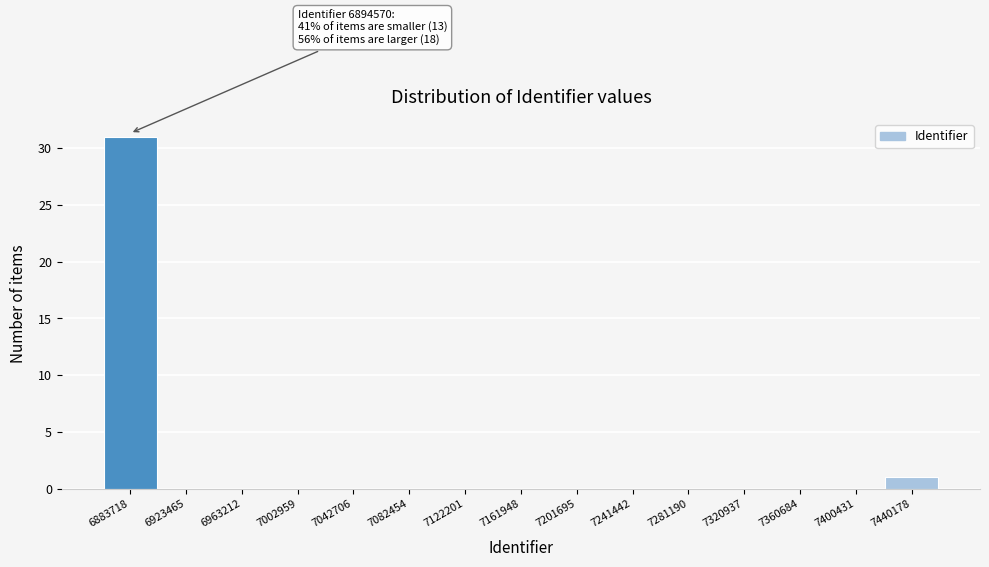

Reading right to left, transcribe all the data shown in this chart.

7440178=1	7400431=0	7360684=0	7320937=0	7281190=0	7241442=0	7201695=0	7161948=0	7122201=0	7082454=0	7042706=0	7002959=0	6963212=0	6923465=0	6883718=31